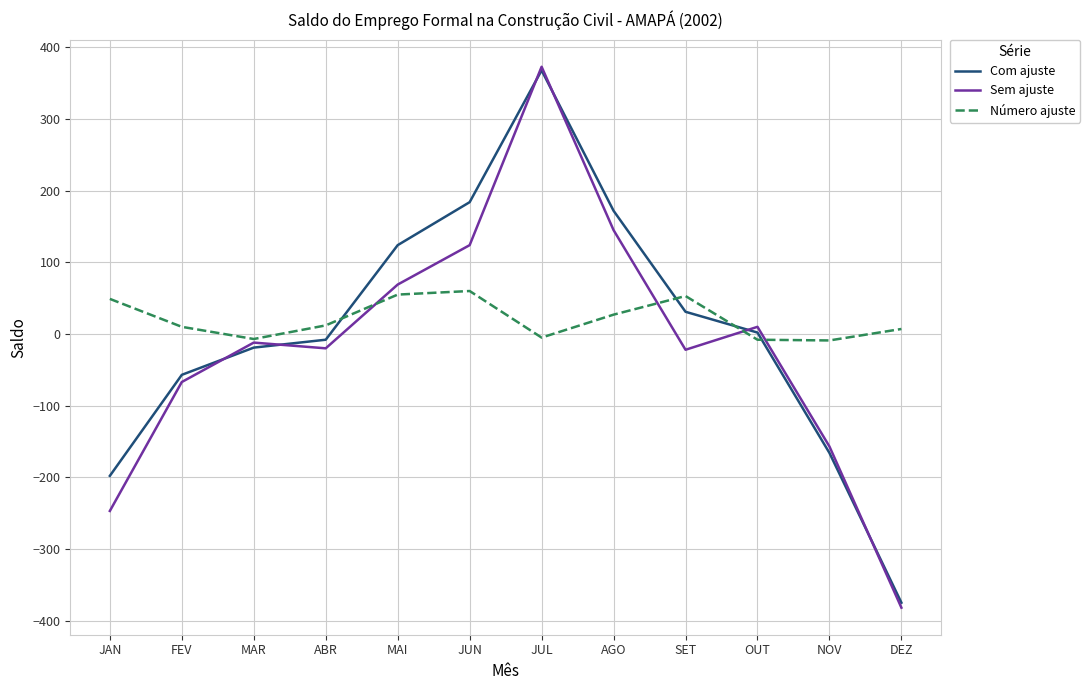

True or false: Com ajuste has more than 2 interior local peaks.

False